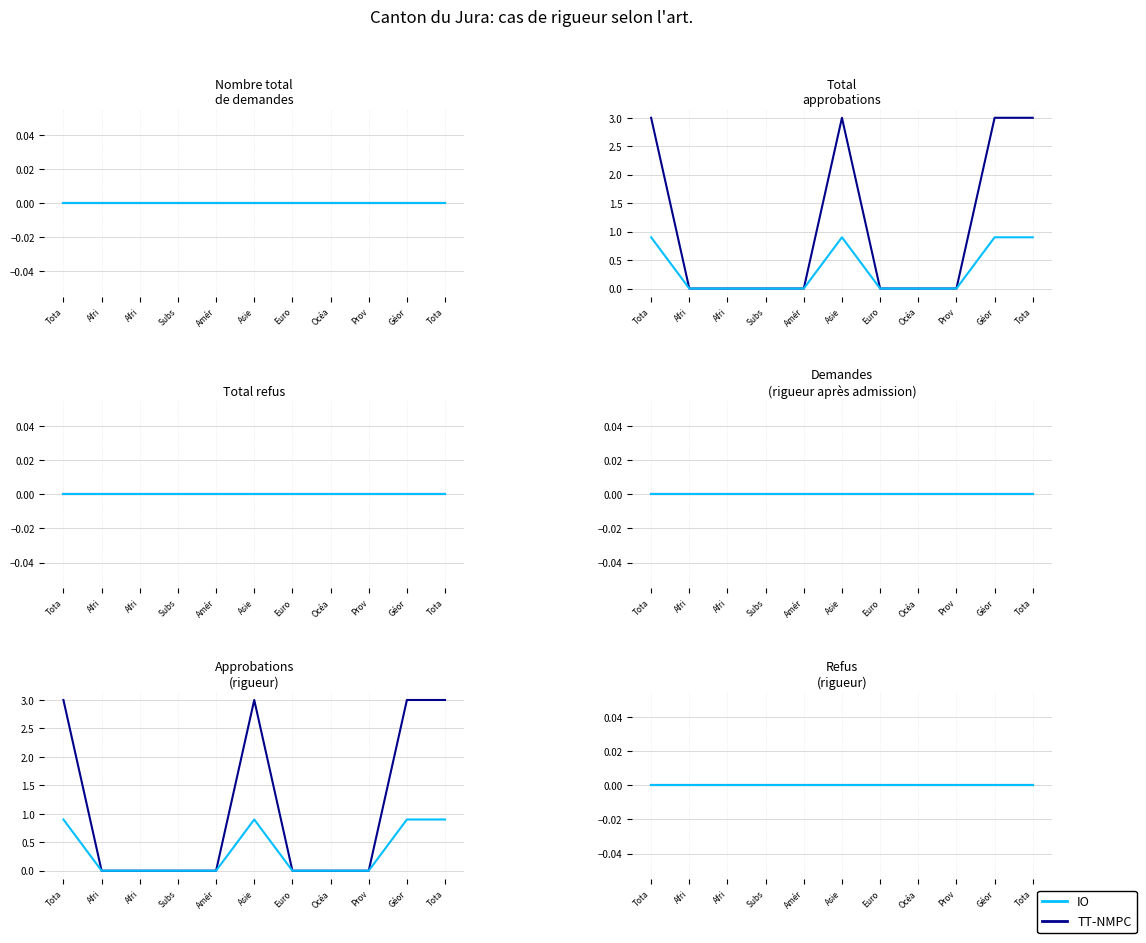

Reading left to right, extract all data points from this chart.

Nombre total de demandes: Total Général=0	Afrique=0	Afrique du Nord=0	Subsahara=0	Amérique=0	Asie=0	Europe=0	Océanie=0	Provenance inconnu=0	Géorgie=0	Total Asie=0
Total approbations: Total Général=3	Afrique=0	Afrique du Nord=0	Subsahara=0	Amérique=0	Asie=3	Europe=0	Océanie=0	Provenance inconnu=0	Géorgie=3	Total Asie=3
Total refus: Total Général=0	Afrique=0	Afrique du Nord=0	Subsahara=0	Amérique=0	Asie=0	Europe=0	Océanie=0	Provenance inconnu=0	Géorgie=0	Total Asie=0
Demandes (rigueur après admission): Total Général=0	Afrique=0	Afrique du Nord=0	Subsahara=0	Amérique=0	Asie=0	Europe=0	Océanie=0	Provenance inconnu=0	Géorgie=0	Total Asie=0
Approbations (rigueur après admission): Total Général=3	Afrique=0	Afrique du Nord=0	Subsahara=0	Amérique=0	Asie=3	Europe=0	Océanie=0	Provenance inconnu=0	Géorgie=3	Total Asie=3
Refus (rigueur après admission): Total Général=0	Afrique=0	Afrique du Nord=0	Subsahara=0	Amérique=0	Asie=0	Europe=0	Océanie=0	Provenance inconnu=0	Géorgie=0	Total Asie=0